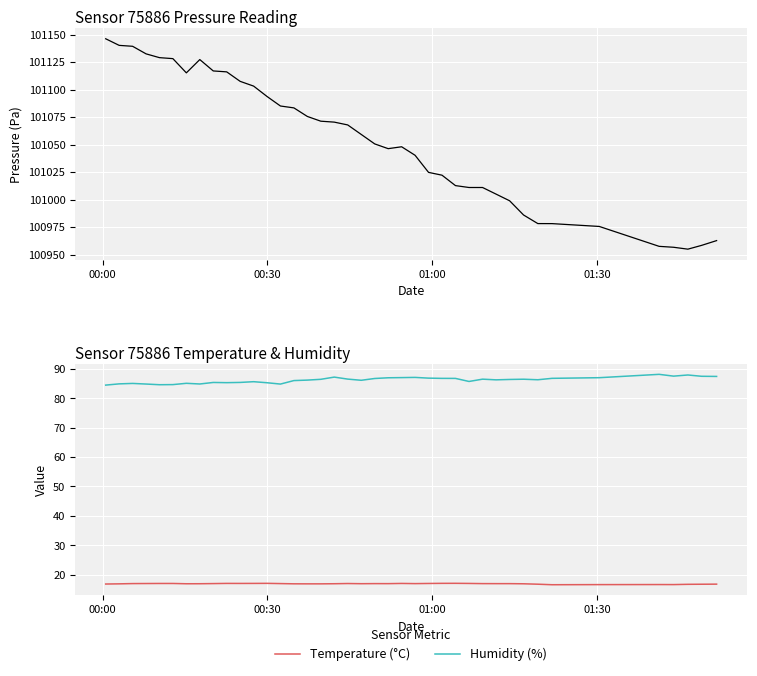

True or false: Pressure (Pa) has a value of 35410.4 at 33.

False